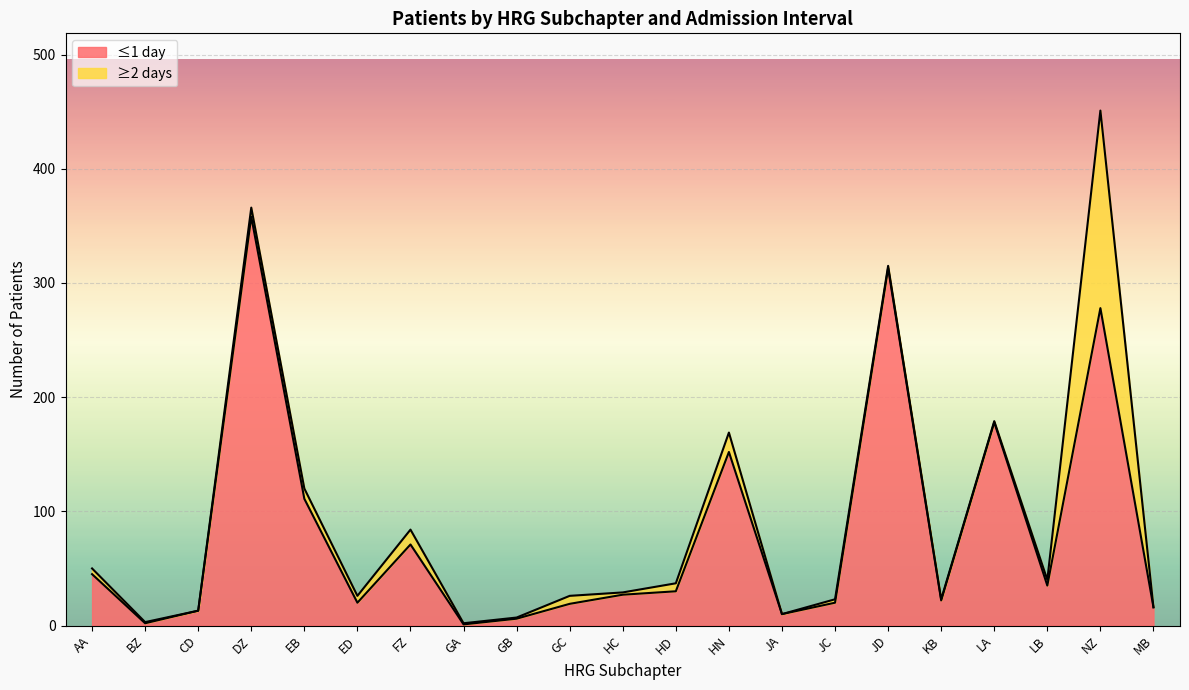

Where does the data first go above 27?

AA